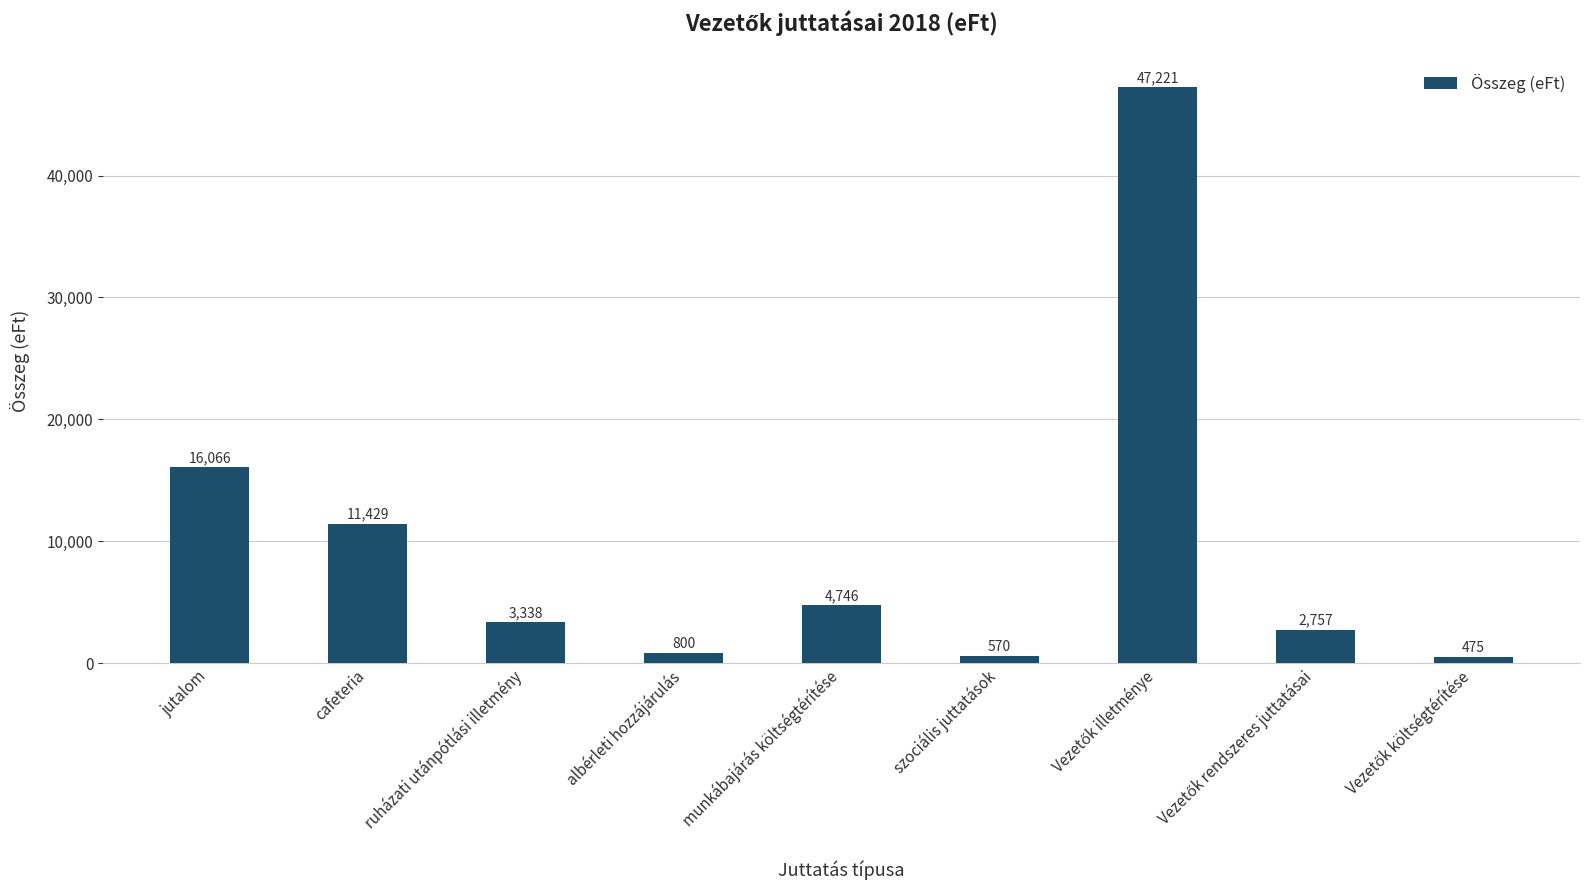

What is the maximum value shown in the chart?

47221